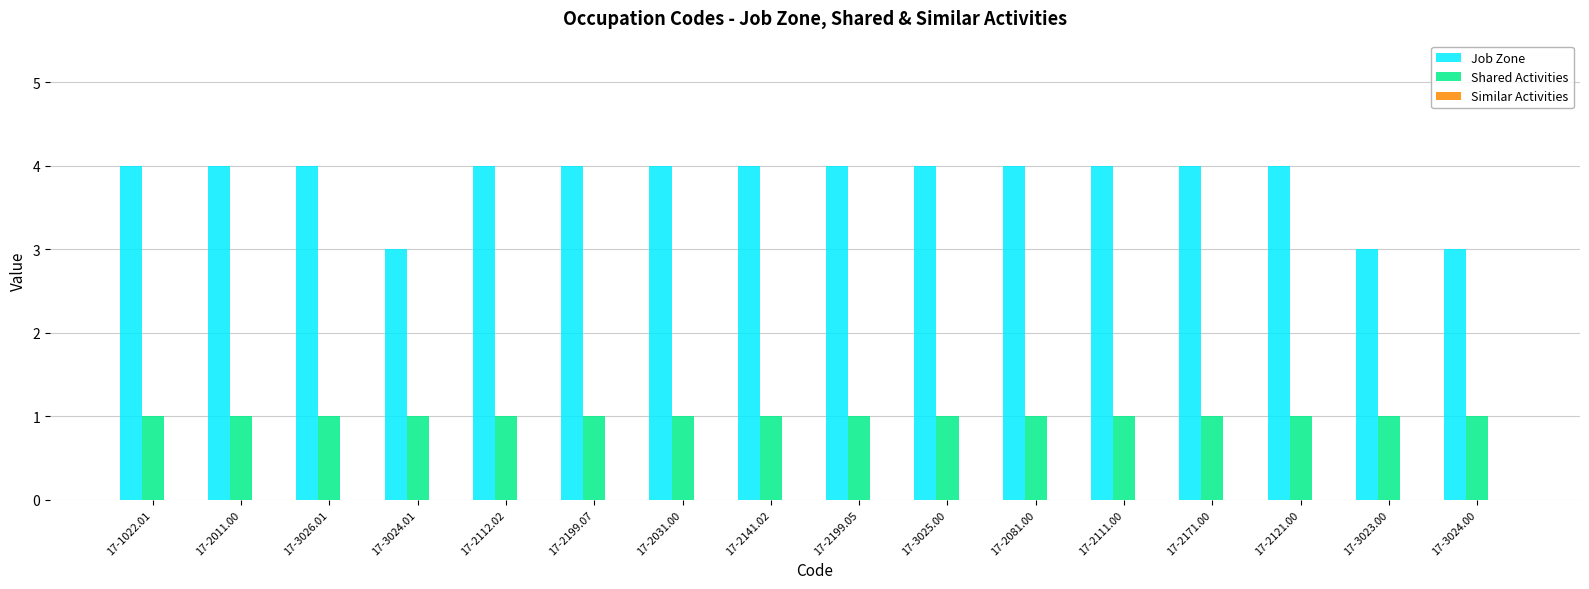

The Job Zone series shows 1 at 17-3024.01. True or false?

False